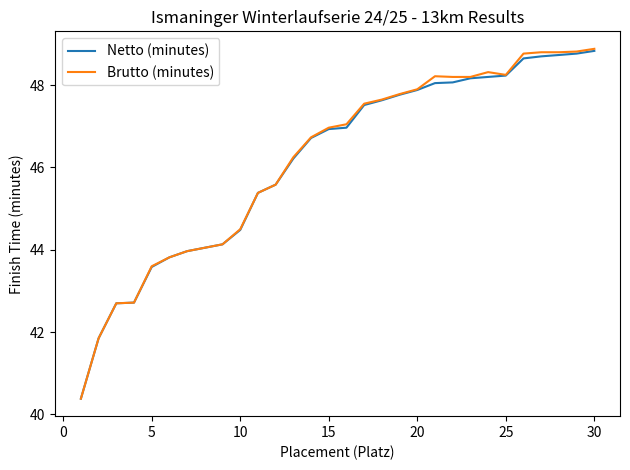

What is the maximum value for Netto (minutes)?

48.8